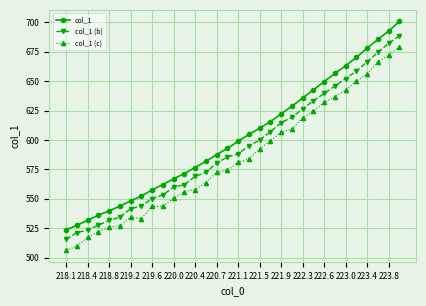

Rank the series by their average value, from lowest to highest.

col_1 (c), col_1 (b), col_1